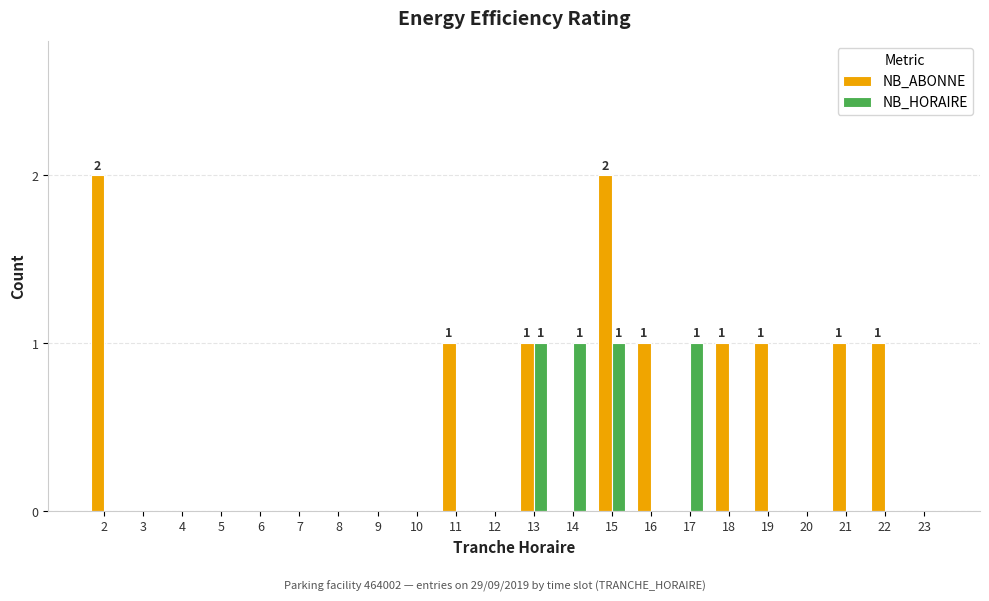

At which category is the sum across all series the highest?

15